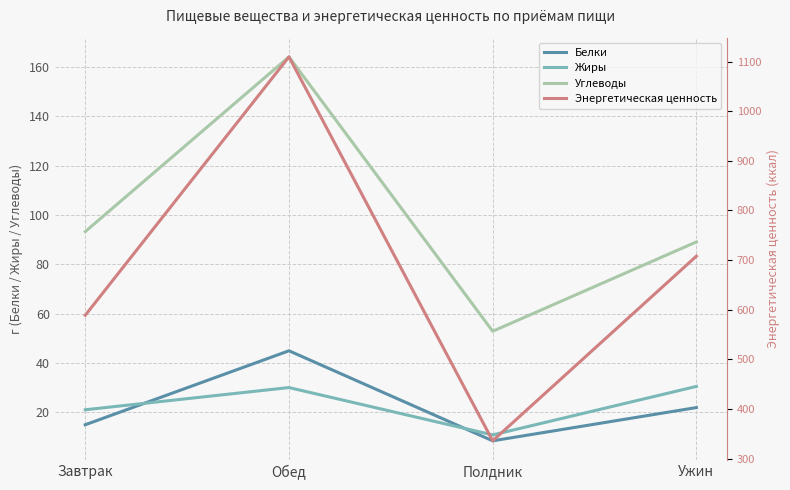

At which category does Белки reach its first local peak?

Обед